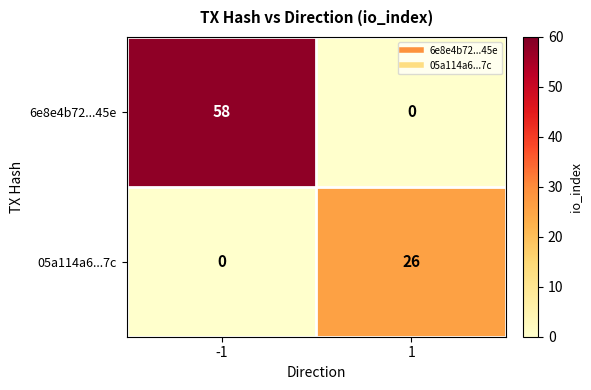

Is the value of 05a114a6...7c at -1 greater than the value of 6e8e4b72...45e at -1?

No